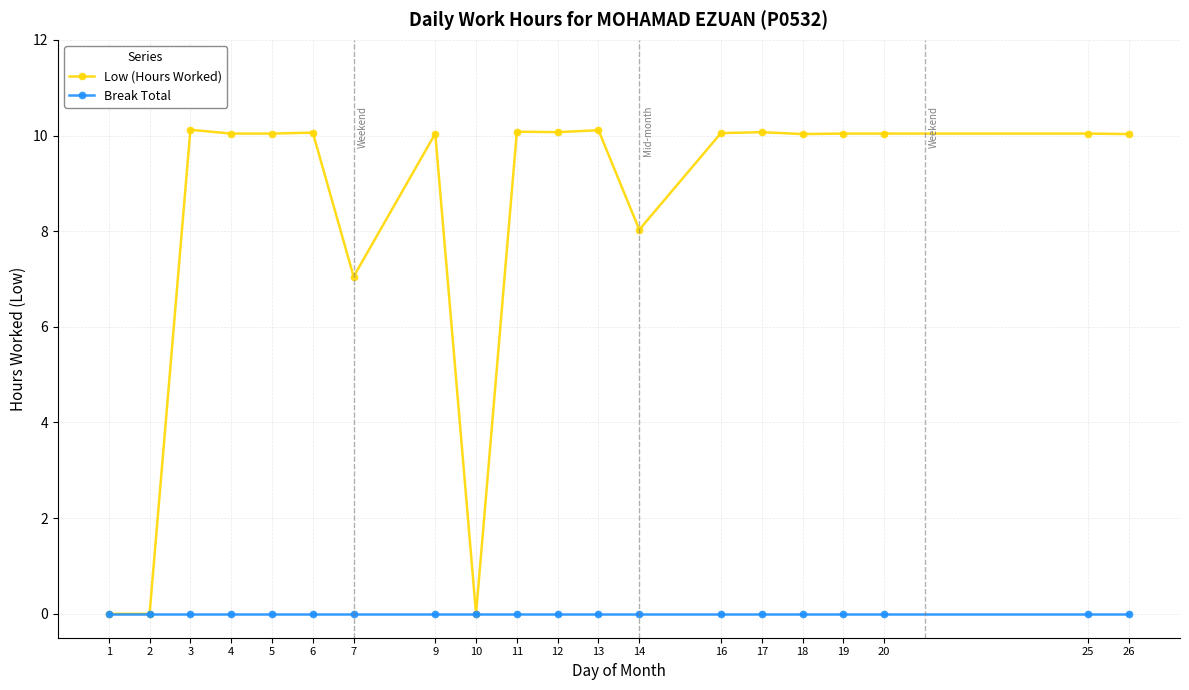

What are all the series names shown in the legend?

Low (Hours Worked), Break Total